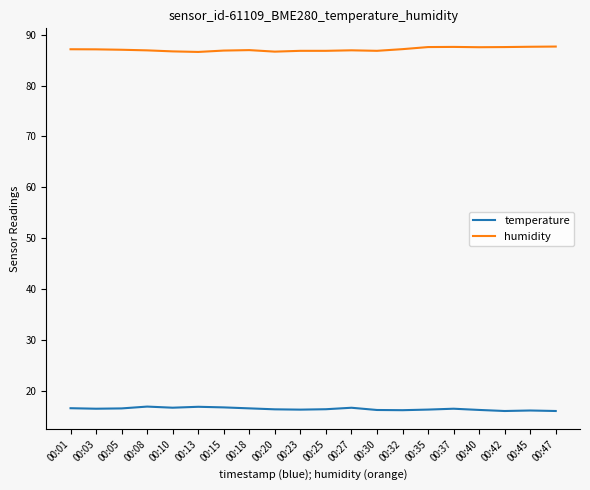

What is the maximum value for humidity?

87.7